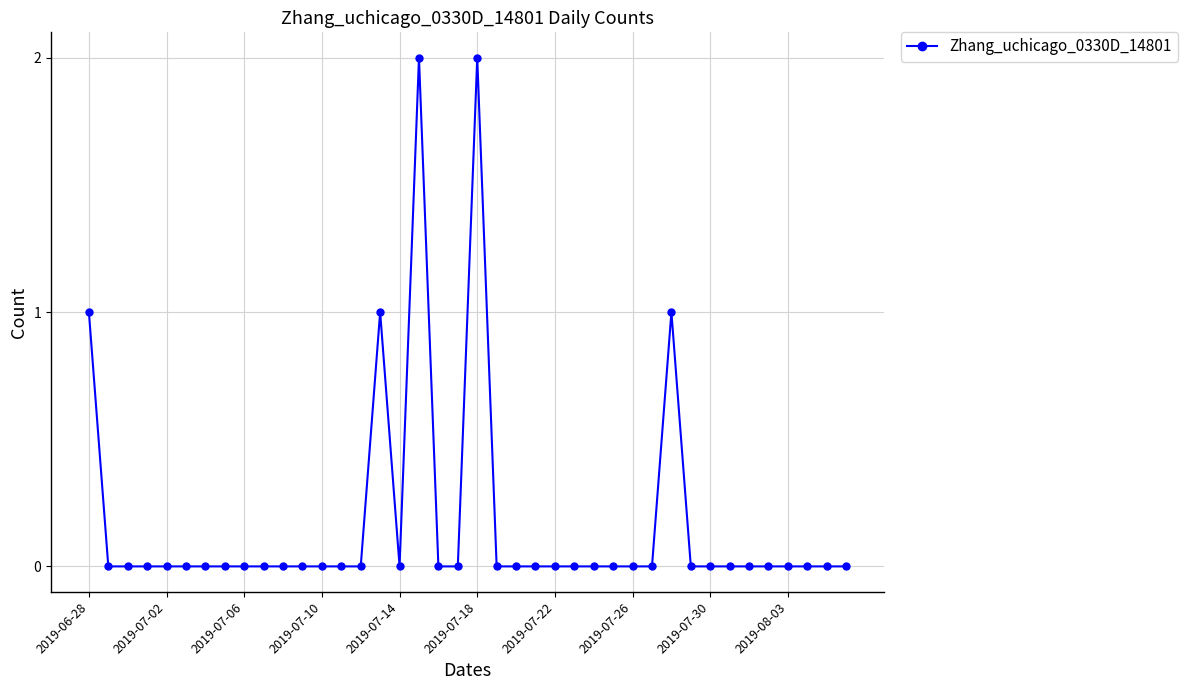

What is the difference between the maximum and minimum values?

2